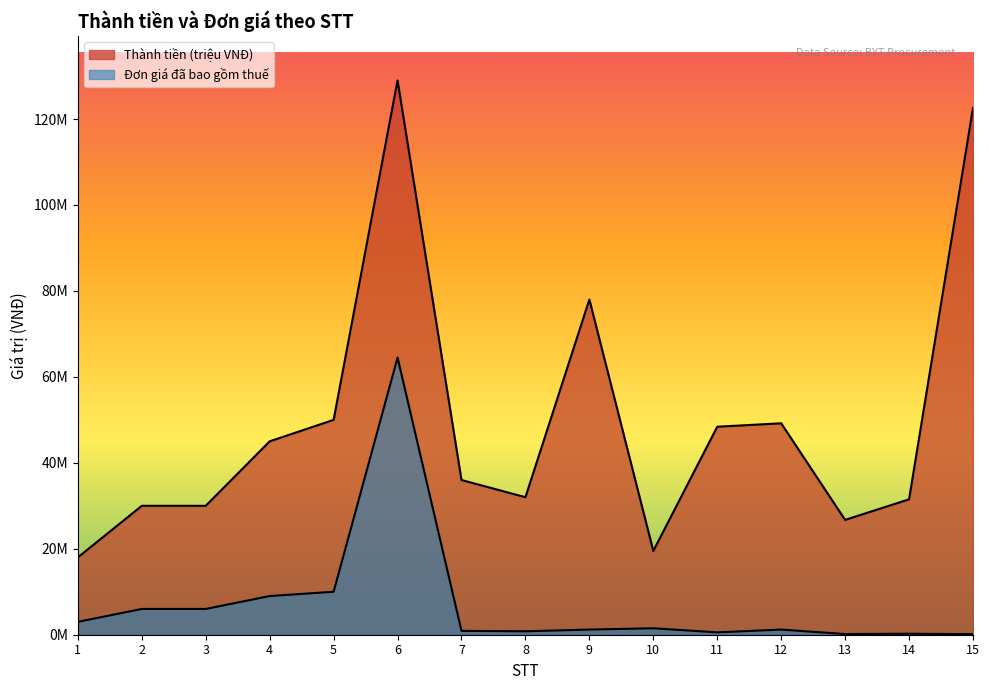

Where does the Đơn giá đã bao gồm thuế series first go above 1200000?

1